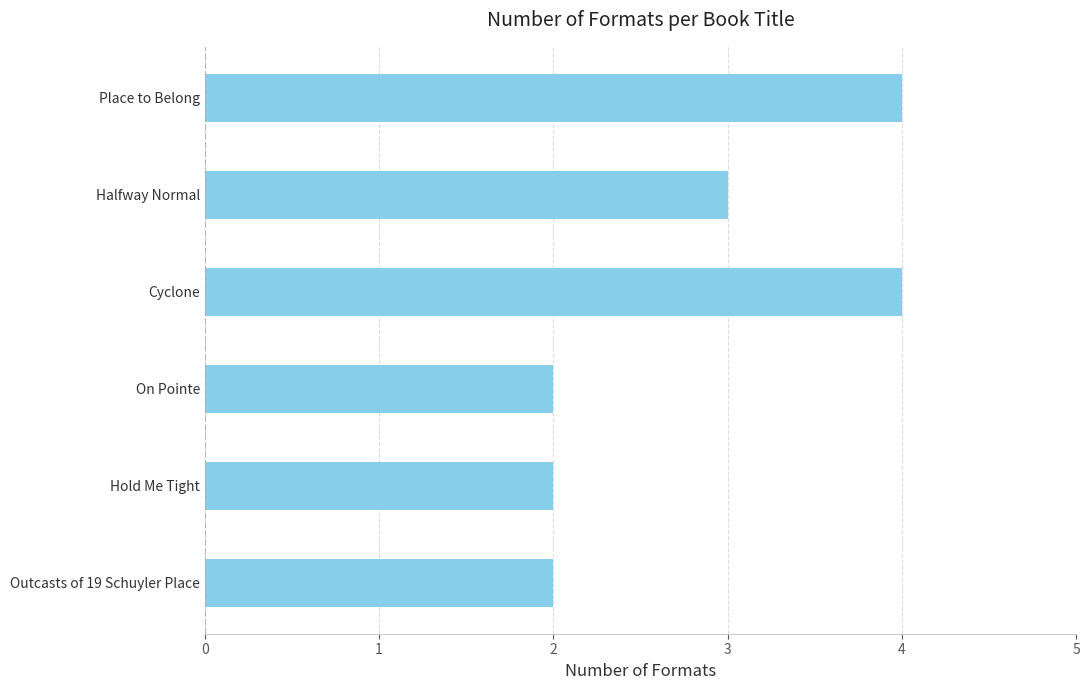

How many values are between 2 and 4?

6